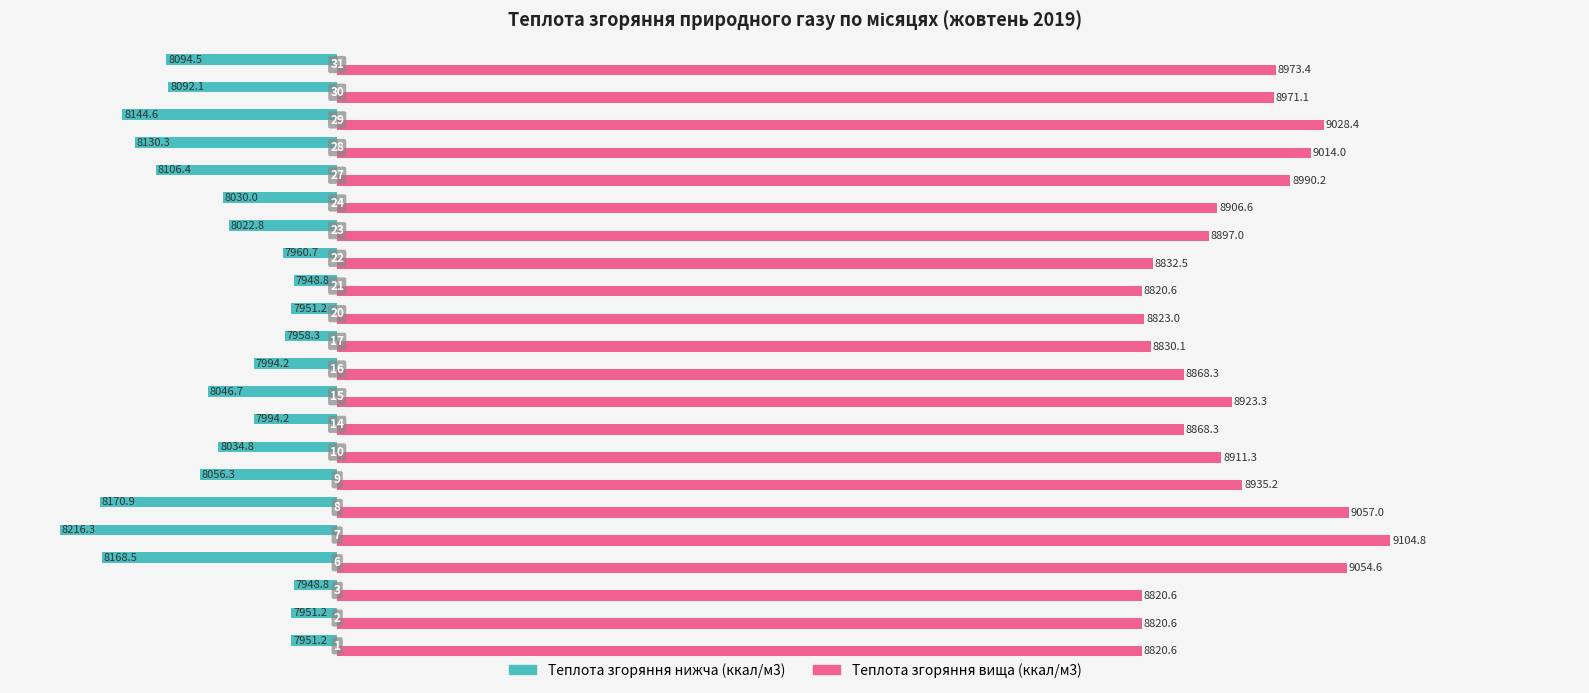

How many categories are shown in the chart?

22